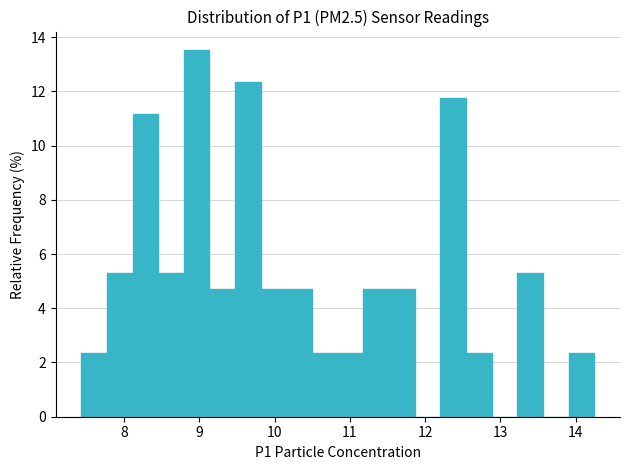

Around what value on the x-axis is the tallest bar? Give the approximate position of its centre, as read against the axis.

9.0